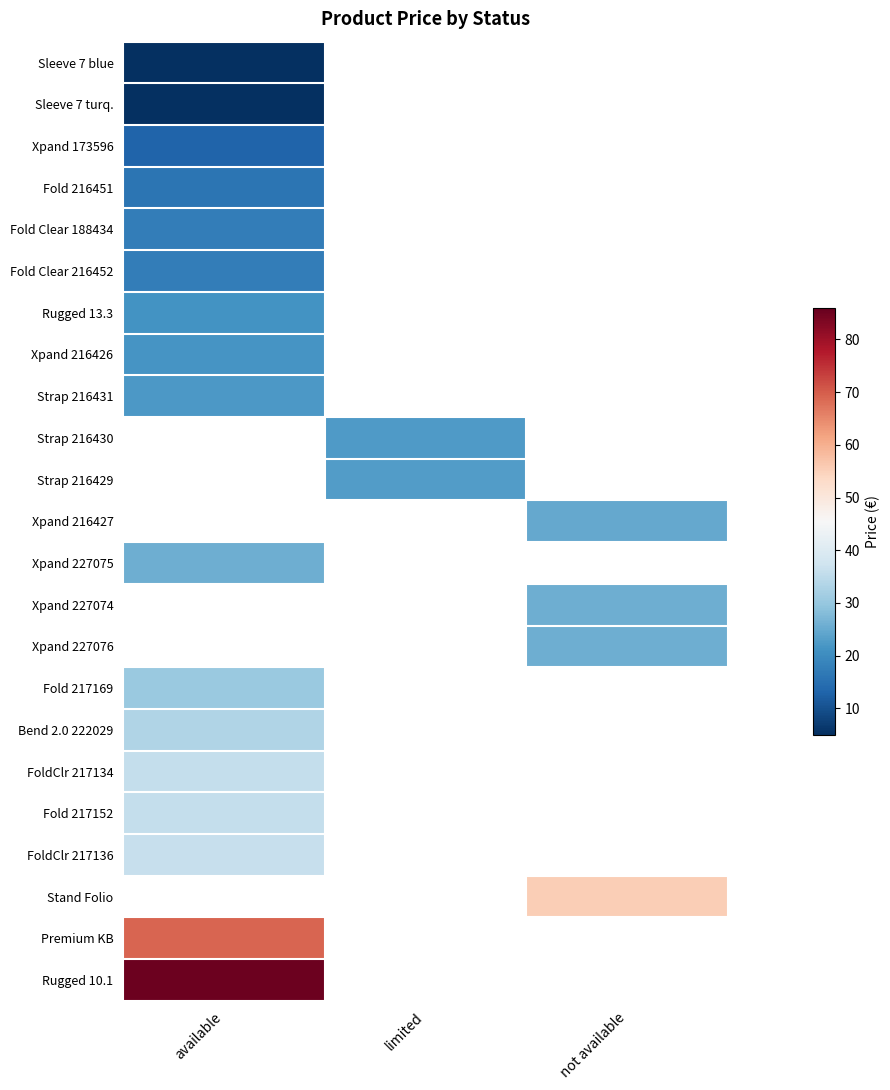

What is the difference between the highest and lowest values at available?

80.1